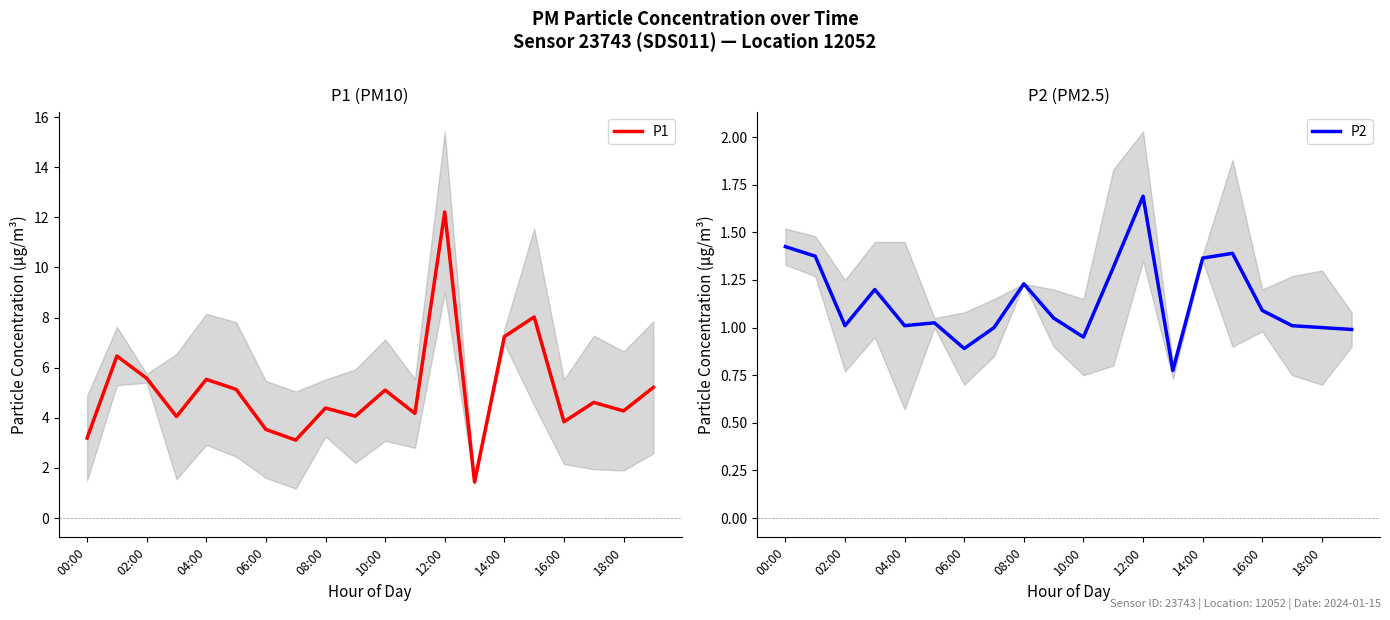

The value of P1 at 10:00 is 5.1. True or false?

True